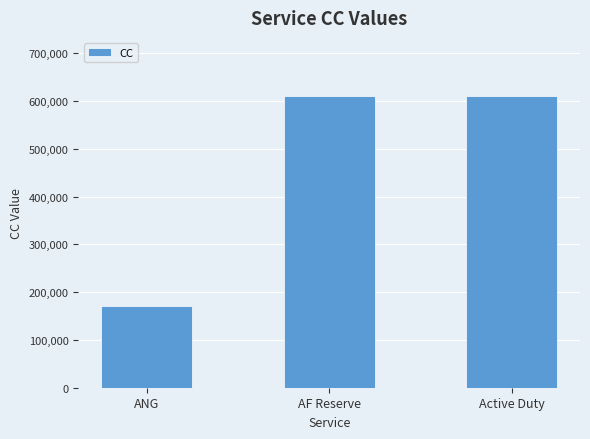

What is the change in value from ANG to Active Duty?

+438839